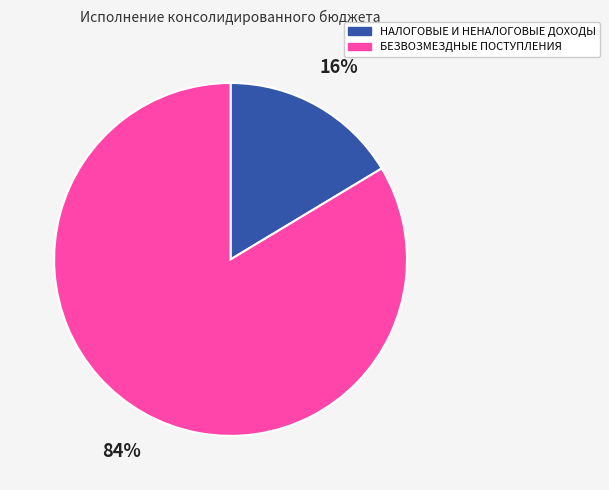

Is there any slice that represents more than half of the pie?

Yes